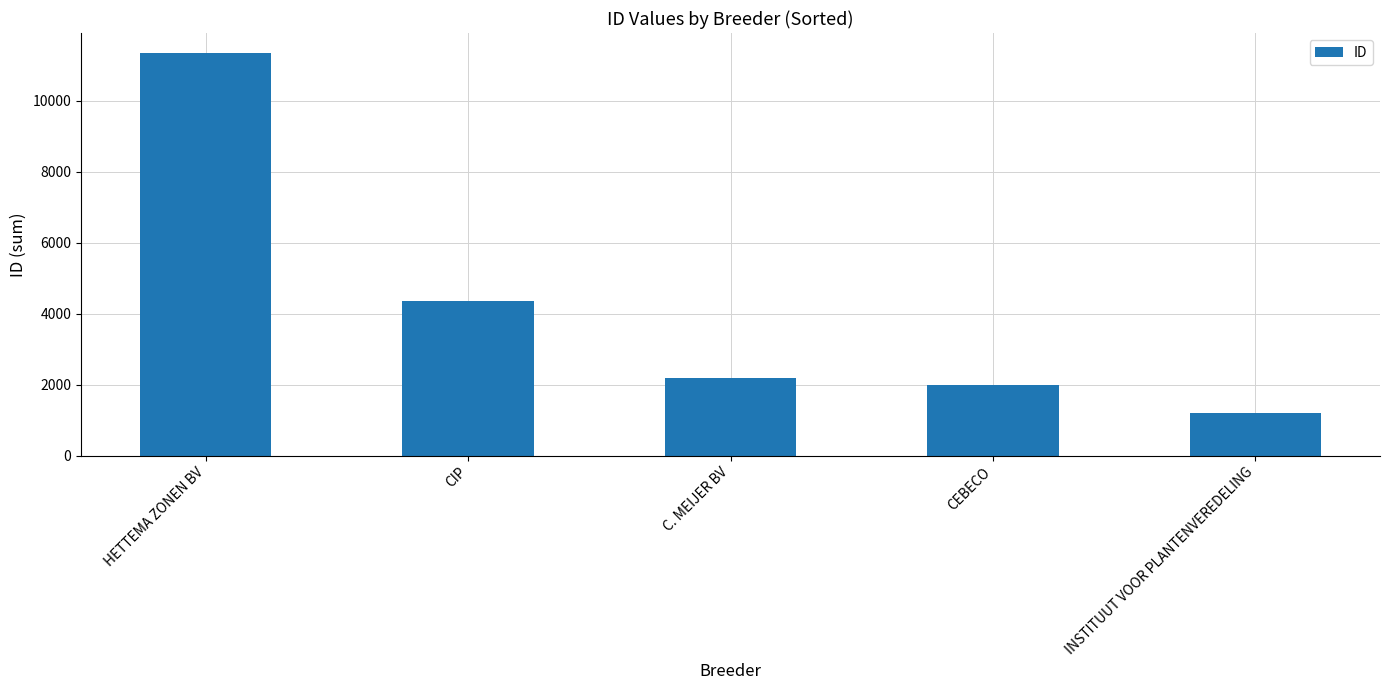

Reading left to right, what are all the values shown in this chart?

11336	4355	2172	2000	1187